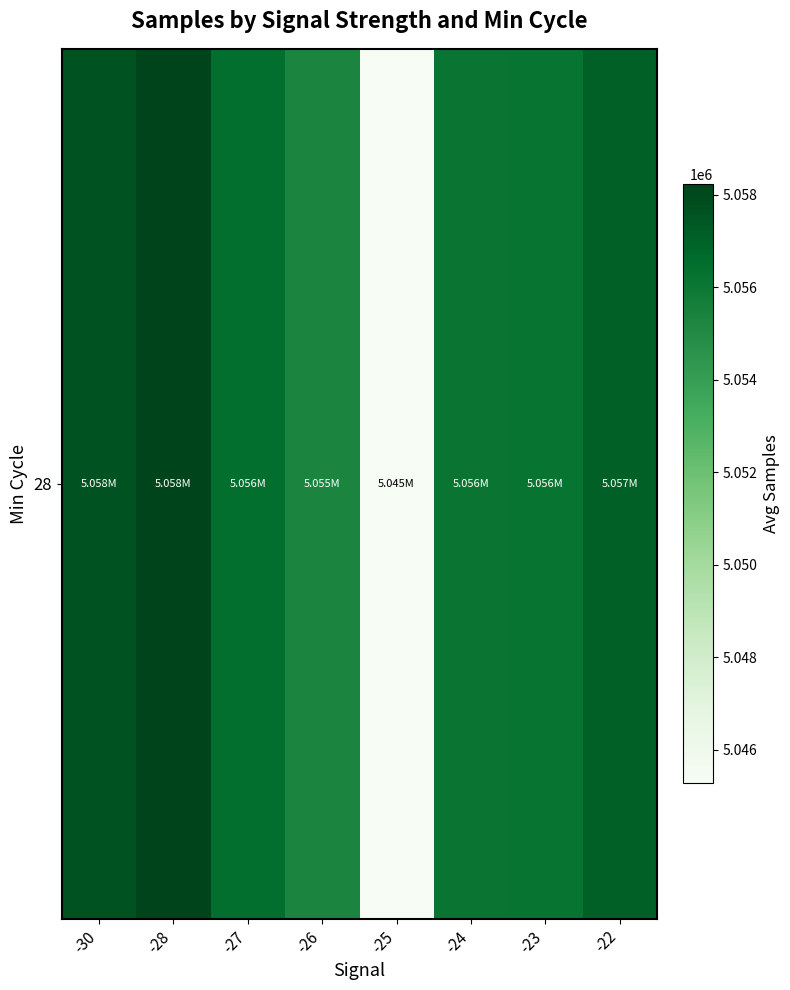

How many categories are shown in the chart?

8